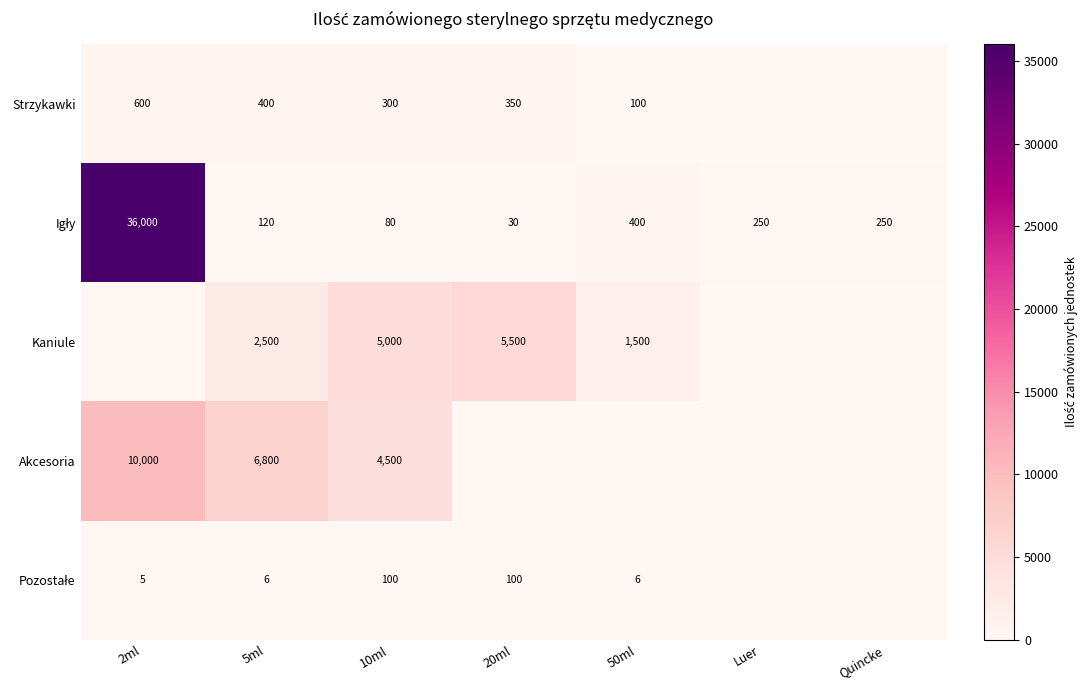

True or false: Strzykawki has a value of 100 at 50ml.

True